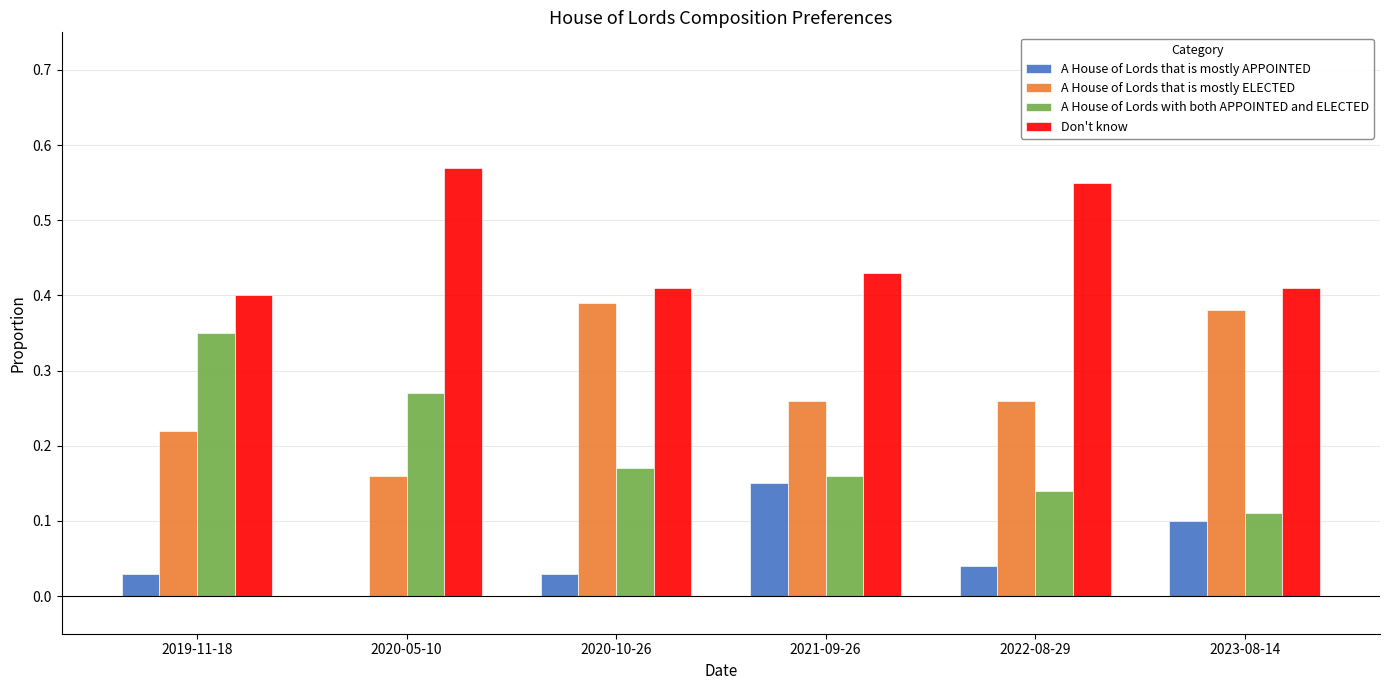

Between 2019-11-18 and 2020-05-10, which series saw the biggest shift?

Don't know